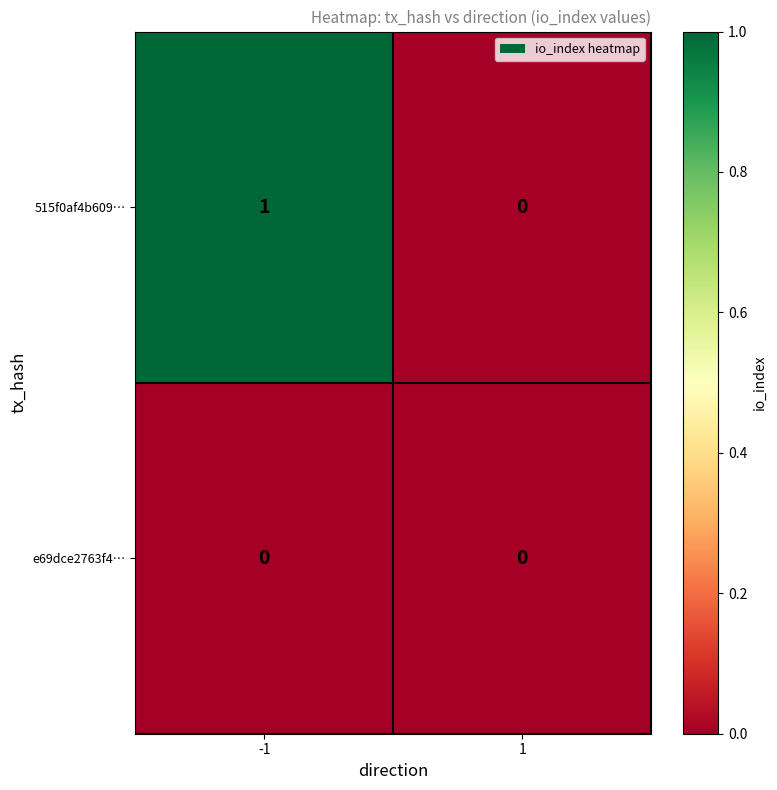

List the series in order of their peak value, highest first.

515f0af4b609…, e69dce2763f4…